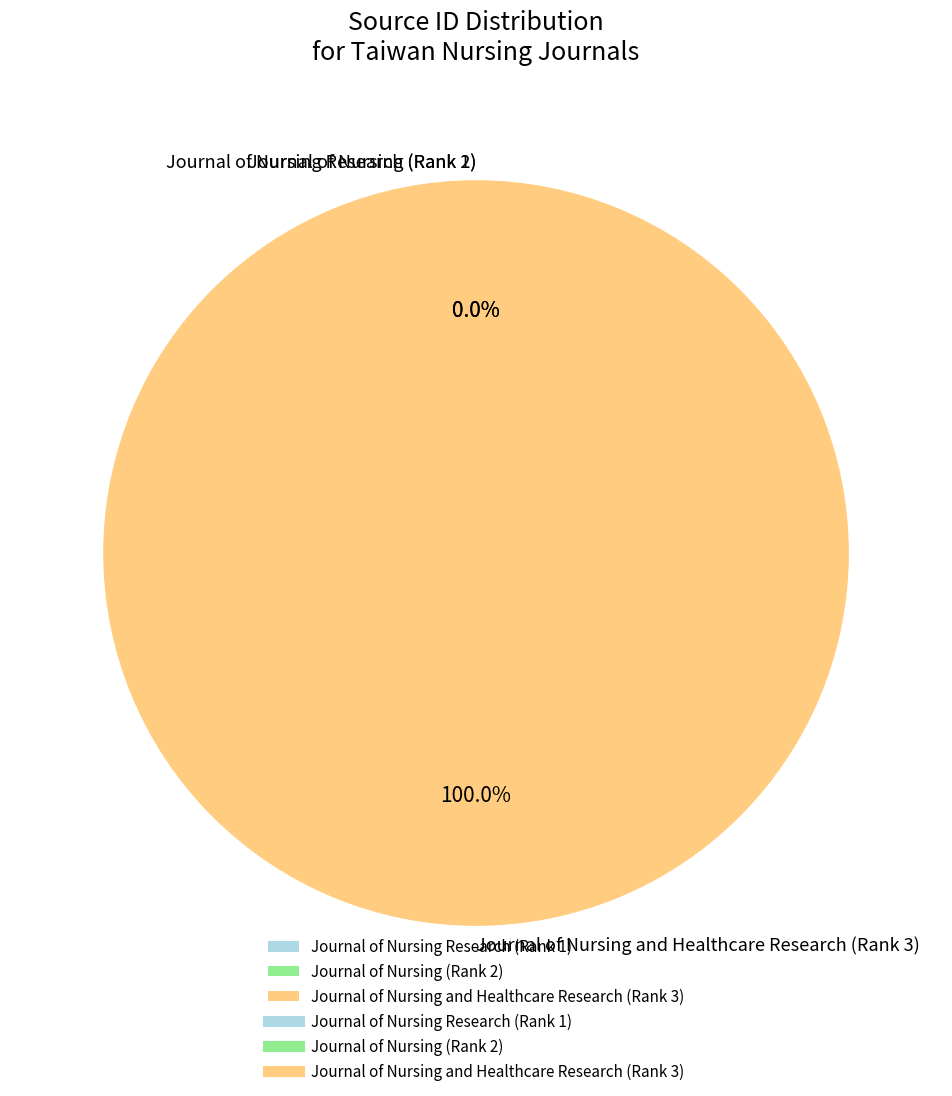

Which category has the biggest portion of the pie?

Journal of Nursing and Healthcare Research (Rank 3)